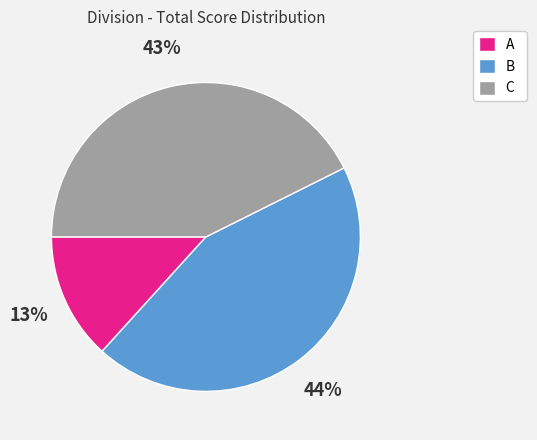

To the nearest percent, what is the combined percentage of C and A?

56%